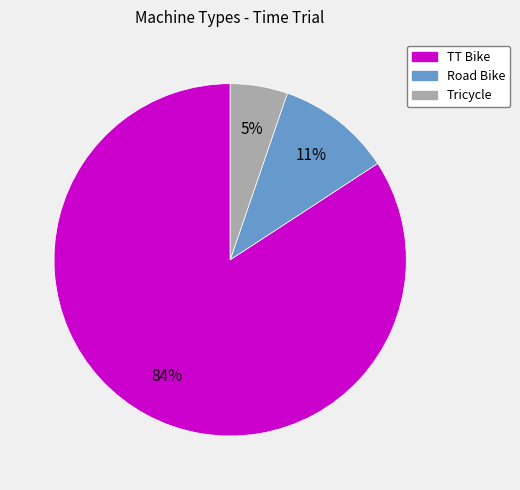

What is the largest slice in the pie chart?

TT Bike